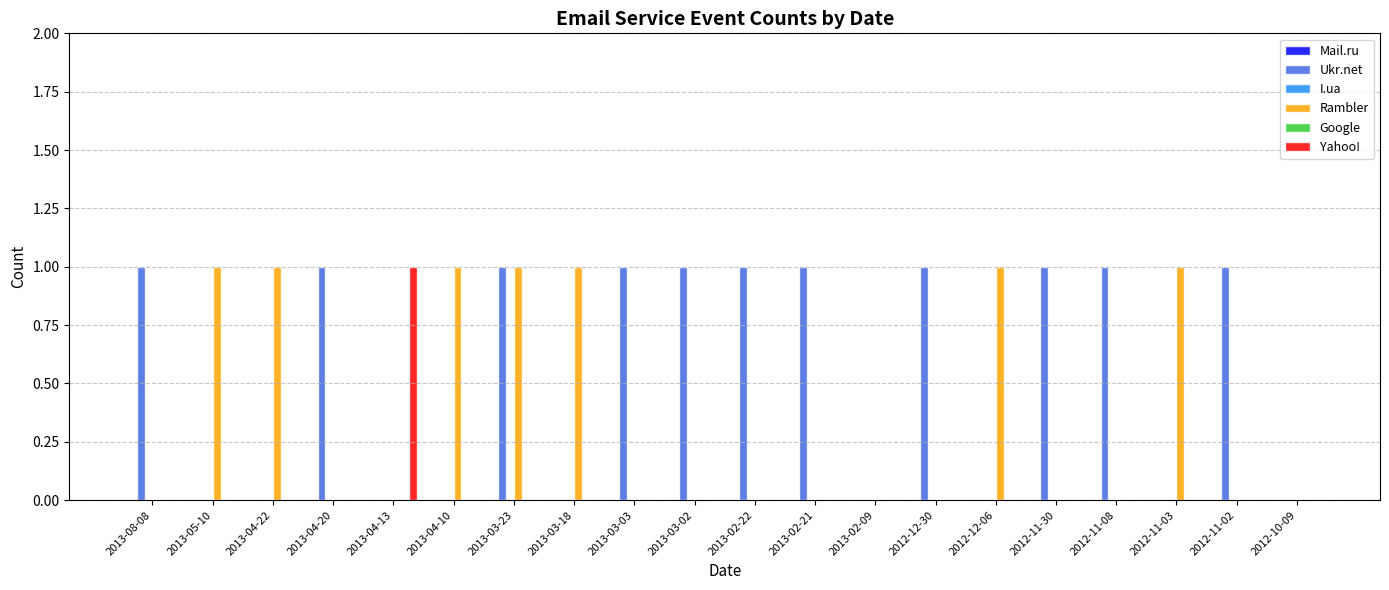

At how many categories does at least one series exceed 0?

18